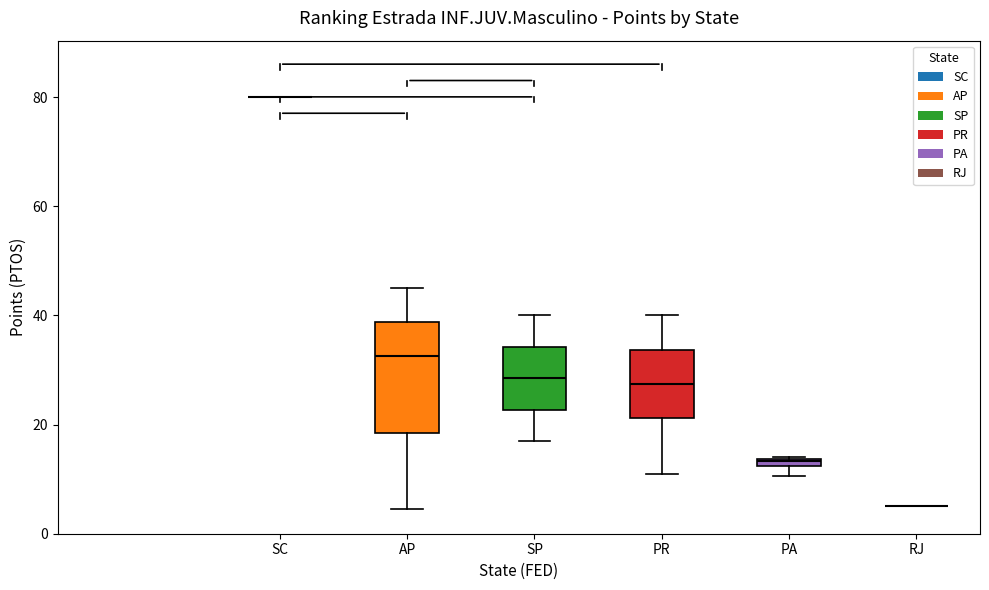

Comparing the boxes themselves (not the whiskers), which one is the tallest?

AP